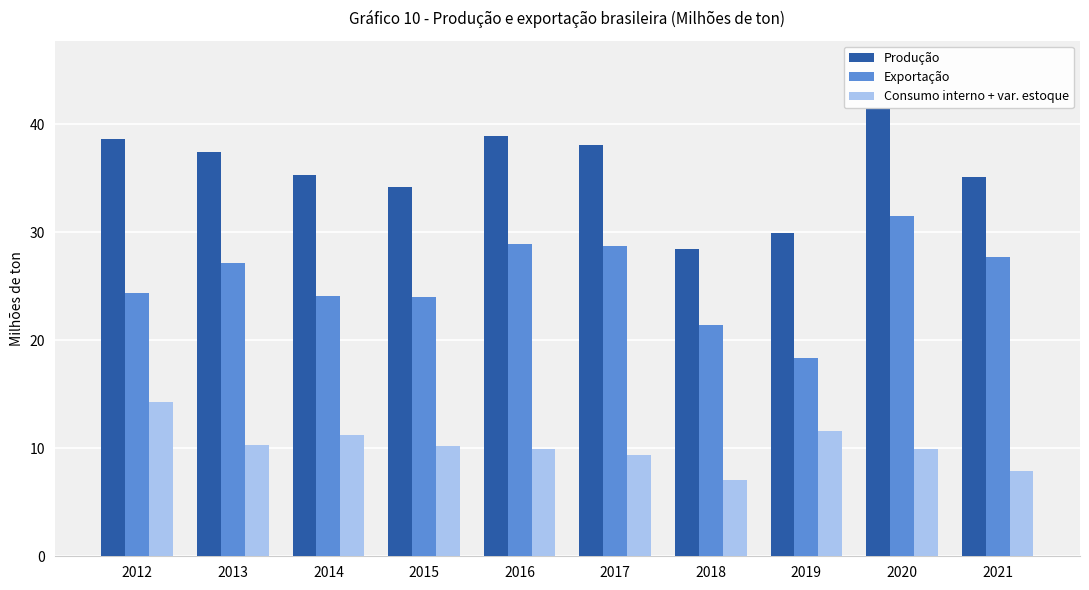

How many data points does each series have?

10